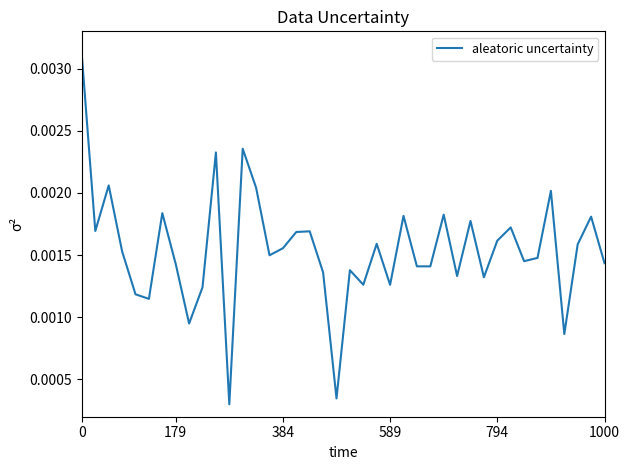

Does the chart have visible grid lines?

No